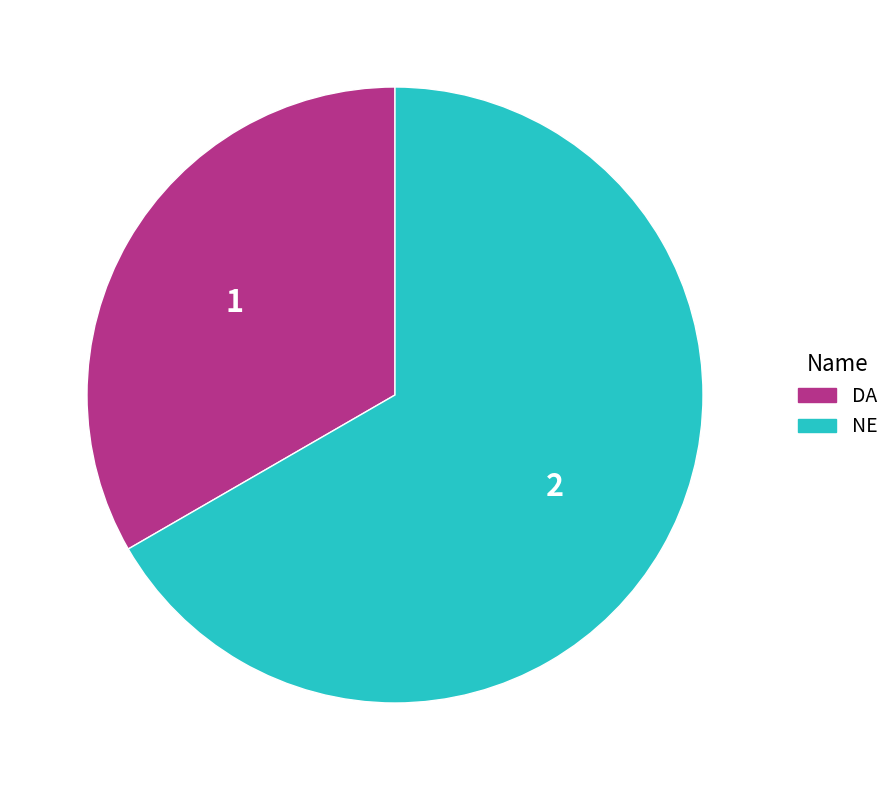

Count the number of slices in the pie.

2